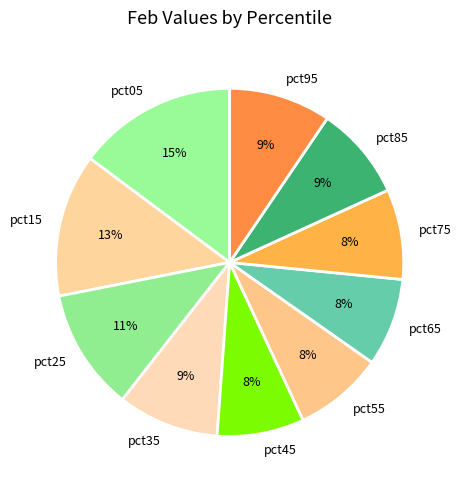

How many slices are in this pie chart?

10